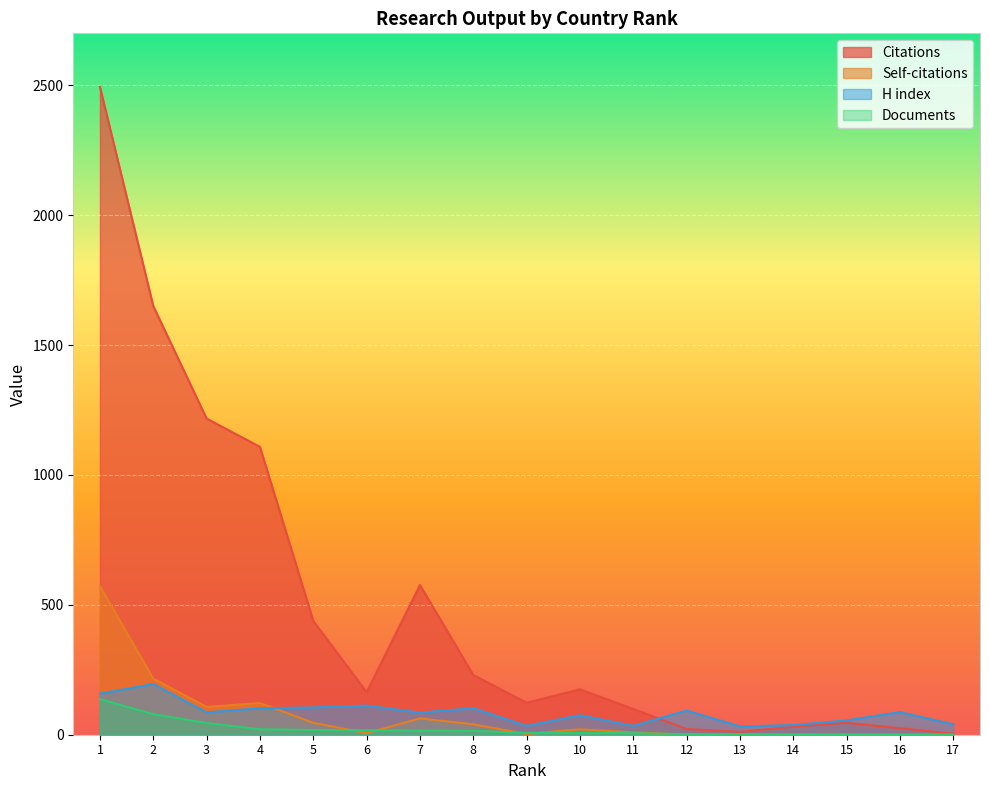

Rank the series at 16 from highest to lowest value.

H index, Citations, Documents, Self-citations